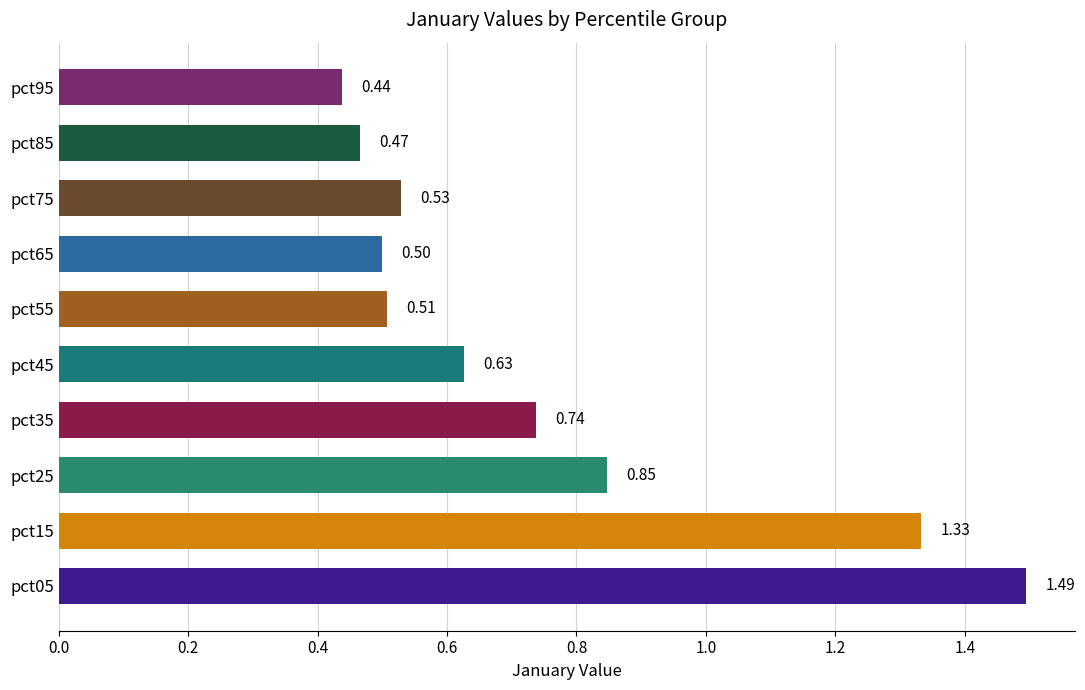

Rank the categories by value from highest to lowest.

pct05, pct15, pct25, pct35, pct45, pct75, pct55, pct65, pct85, pct95